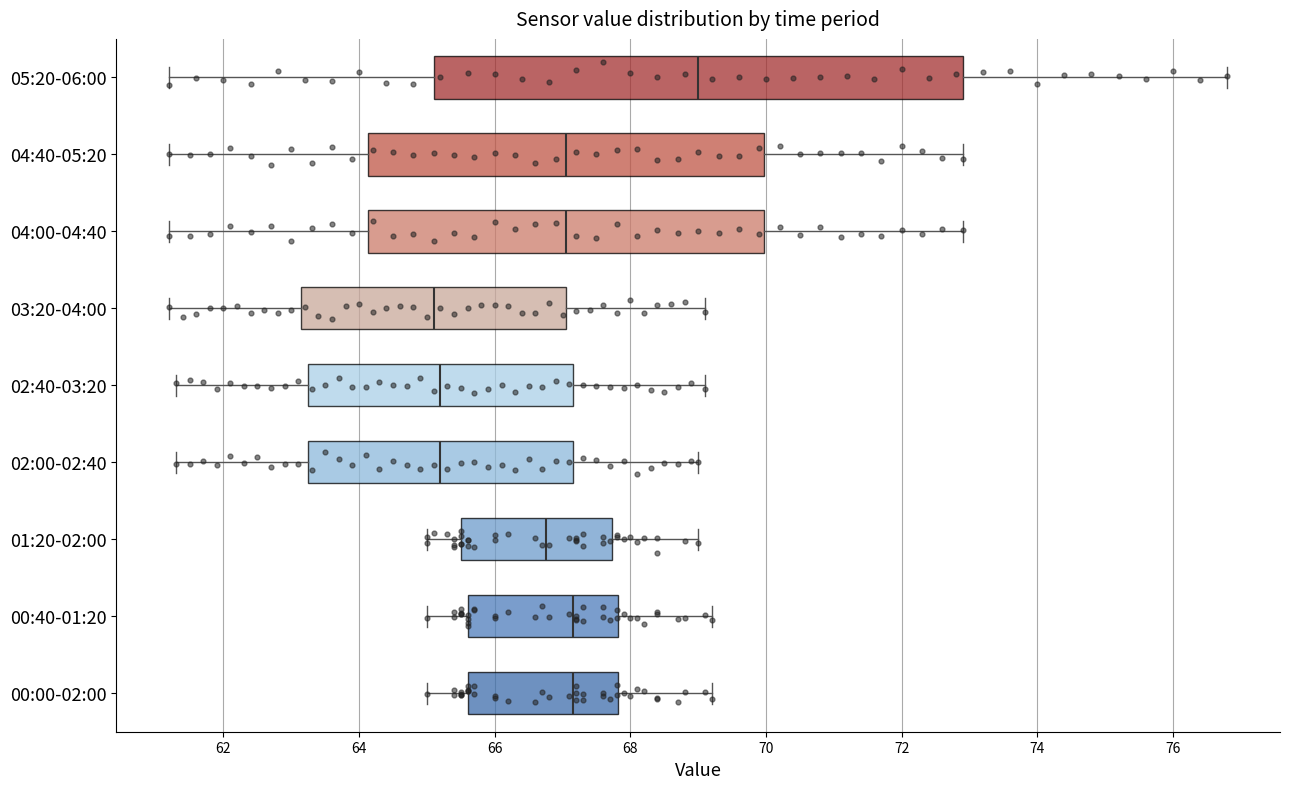

Where is the left edge of the box for 02:40-03:20 on the x-axis? The values are not printed on the chart, so give them approximately, as read against the axis.

63.2